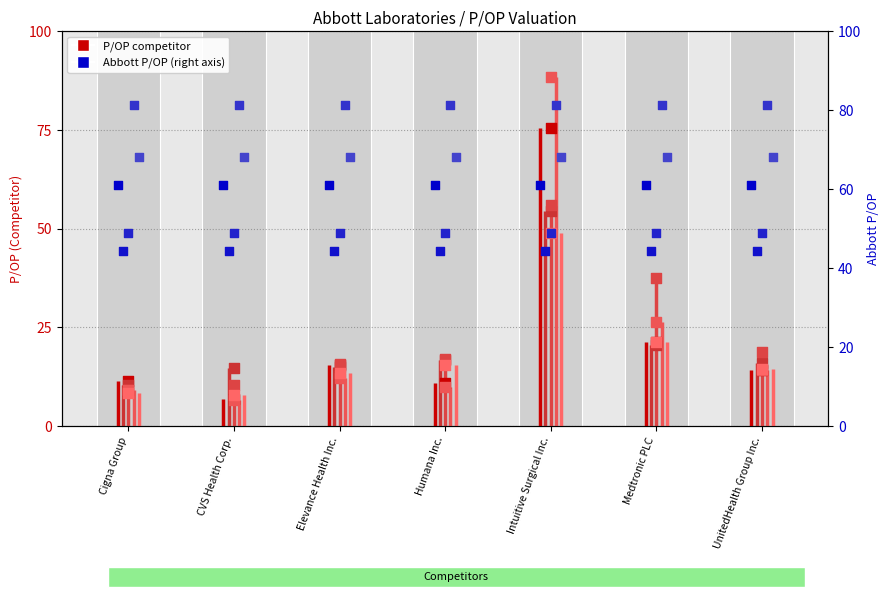

What is the change in value from CVS Health Corp. to UnitedHealth Group Inc.?

+7.2